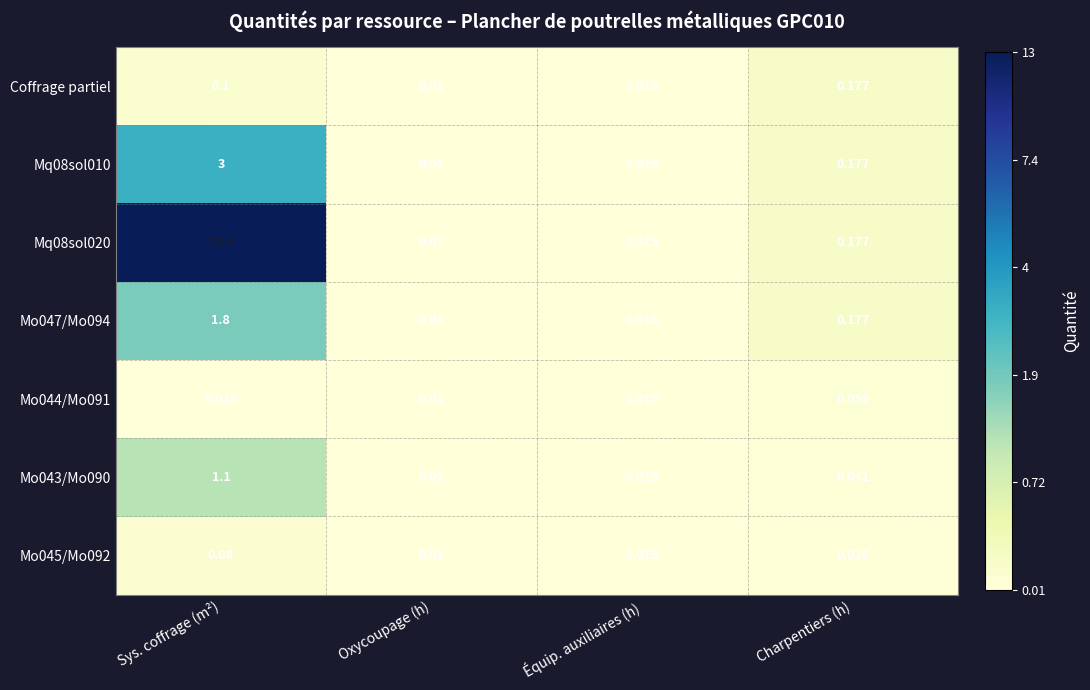

Count the number of categories in the chart.

4